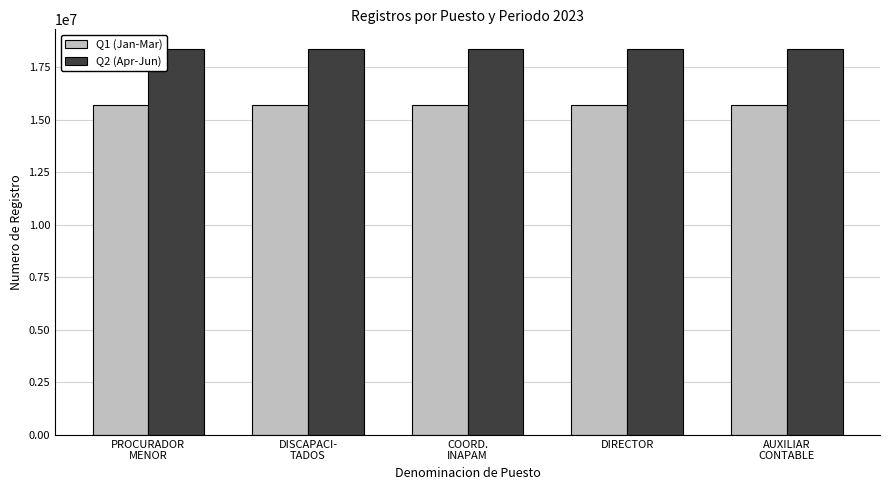

What is the greatest value displayed?

18393514